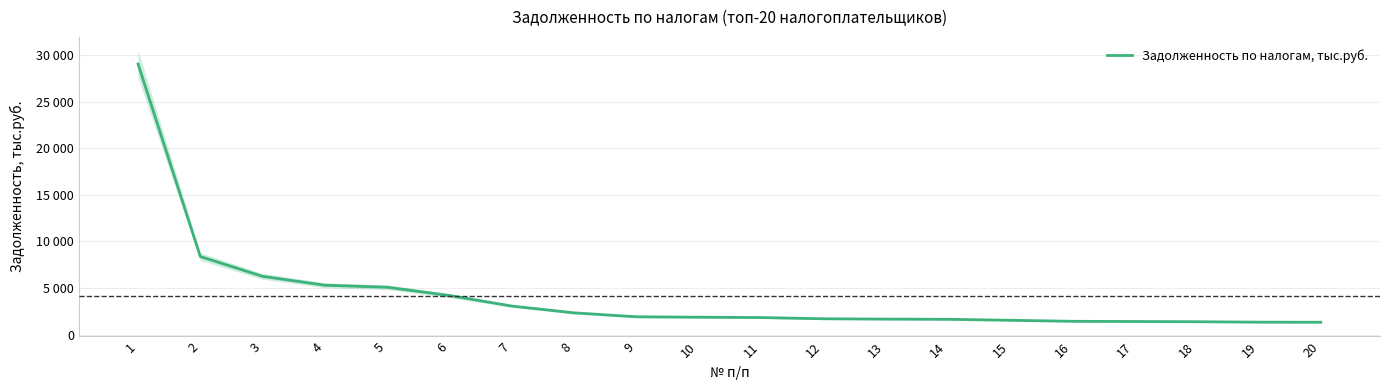

What is the value of the 18th point from the left?

1377